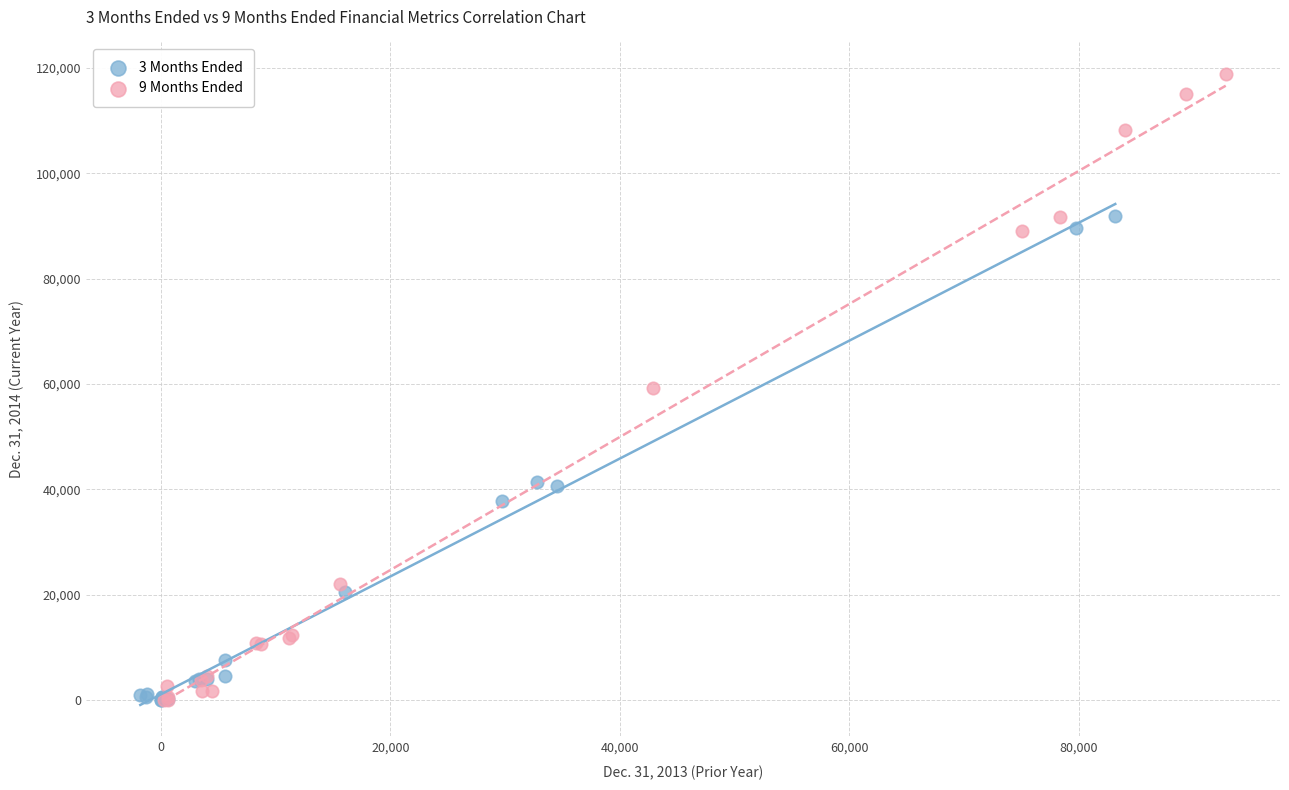

Which series reaches the maximum Y coordinate?

9 Months Ended